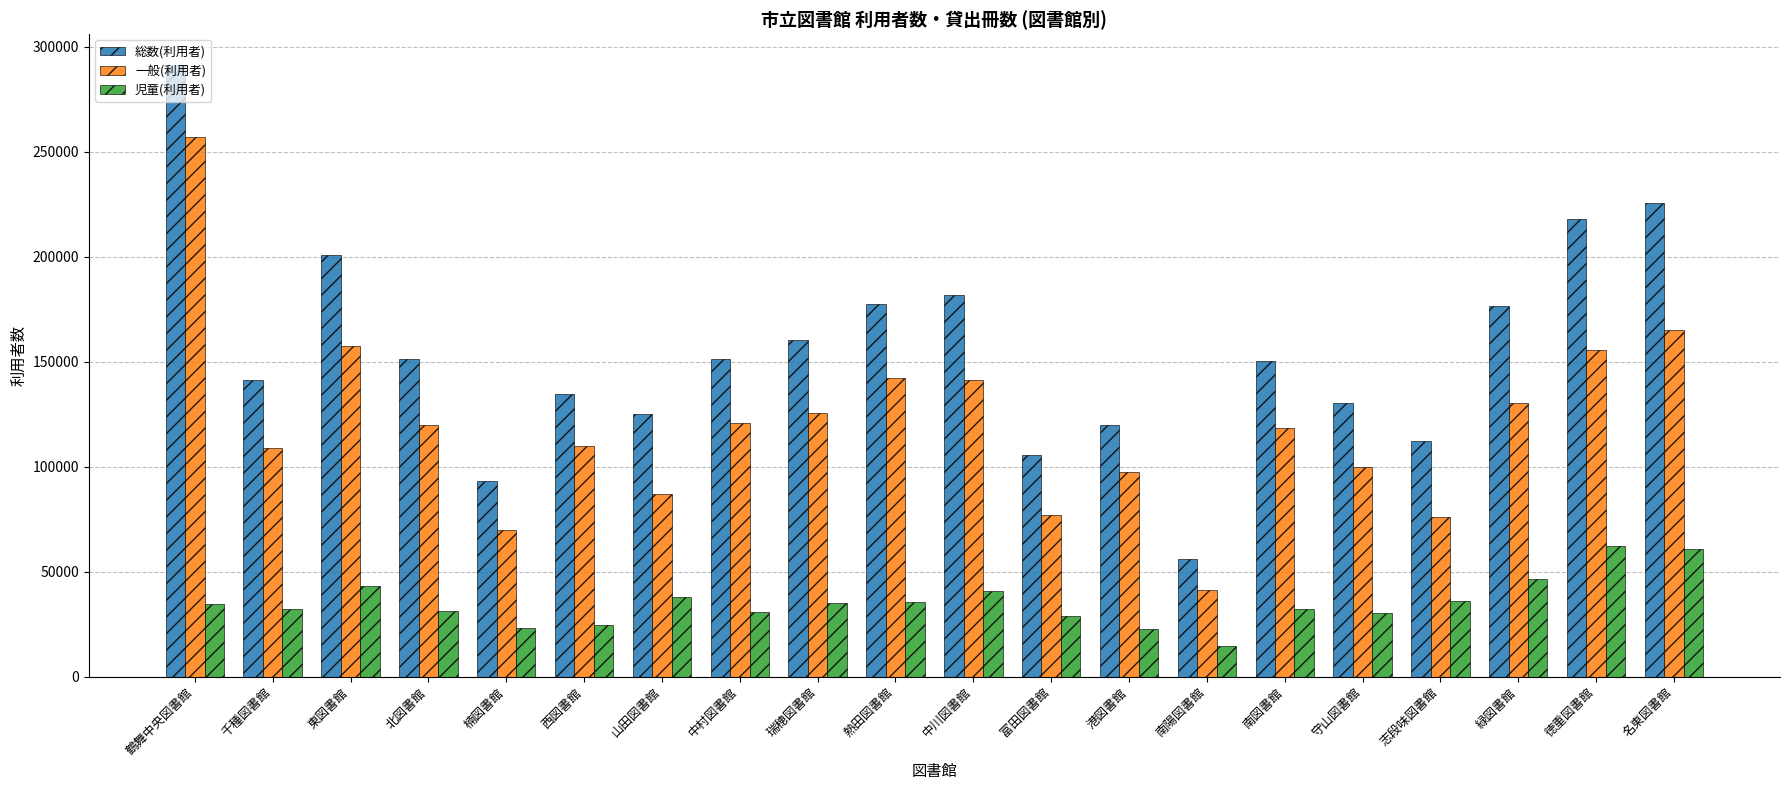

Which series has the largest total across all categories?

総数(利用者)